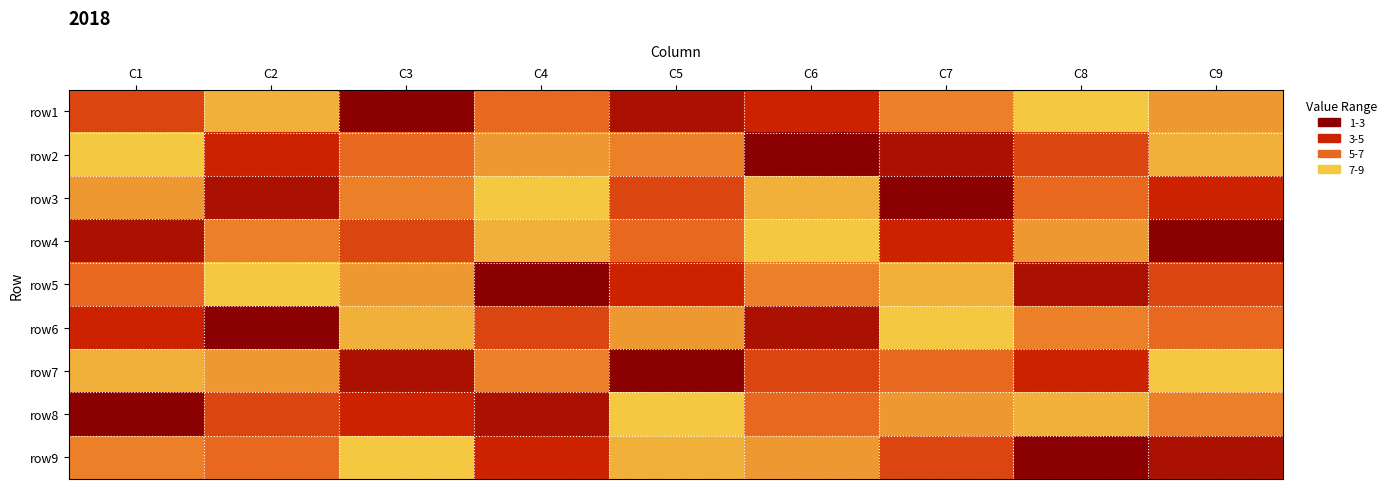

Reading left to right, list all the values displayed in this chart.

row1: C1=4	C2=8	C3=1	C4=5	C5=2	C6=3	C7=6	C8=9	C9=7
row2: C1=9	C2=3	C3=5	C4=7	C5=6	C6=1	C7=2	C8=4	C9=8
row3: C1=7	C2=2	C3=6	C4=9	C5=4	C6=8	C7=1	C8=5	C9=3
row4: C1=2	C2=6	C3=4	C4=8	C5=5	C6=9	C7=3	C8=7	C9=1
row5: C1=5	C2=9	C3=7	C4=1	C5=3	C6=6	C7=8	C8=2	C9=4
row6: C1=3	C2=1	C3=8	C4=4	C5=7	C6=2	C7=9	C8=6	C9=5
row7: C1=8	C2=7	C3=2	C4=6	C5=1	C6=4	C7=5	C8=3	C9=9
row8: C1=1	C2=4	C3=3	C4=2	C5=9	C6=5	C7=7	C8=8	C9=6
row9: C1=6	C2=5	C3=9	C4=3	C5=8	C6=7	C7=4	C8=1	C9=2